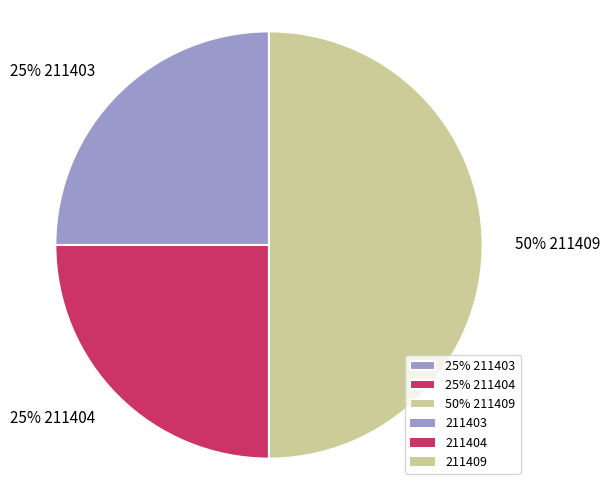

Is it true that 25% 211403 is 25% of the pie?

True